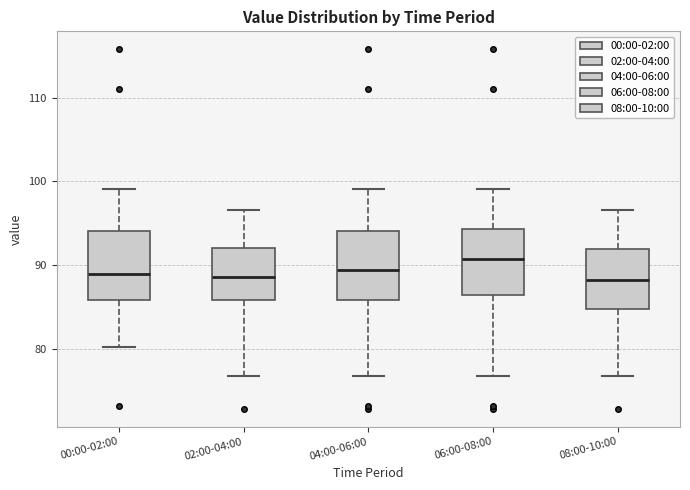

Reading left to right, transcribe this box plot: for each box, give where its median line is, the range the box spans, and where its two whiskers end, as read against the y-axis. The values are not printed on the chart, so give them approximately, as read against the axis.

00:00-02:00: median 89, box 86 to 94, whiskers 80 to 99
02:00-04:00: median 89, box 86 to 92, whiskers 77 to 97
04:00-06:00: median 89, box 86 to 94, whiskers 77 to 99
06:00-08:00: median 91, box 86 to 94, whiskers 77 to 99
08:00-10:00: median 88, box 85 to 92, whiskers 77 to 97